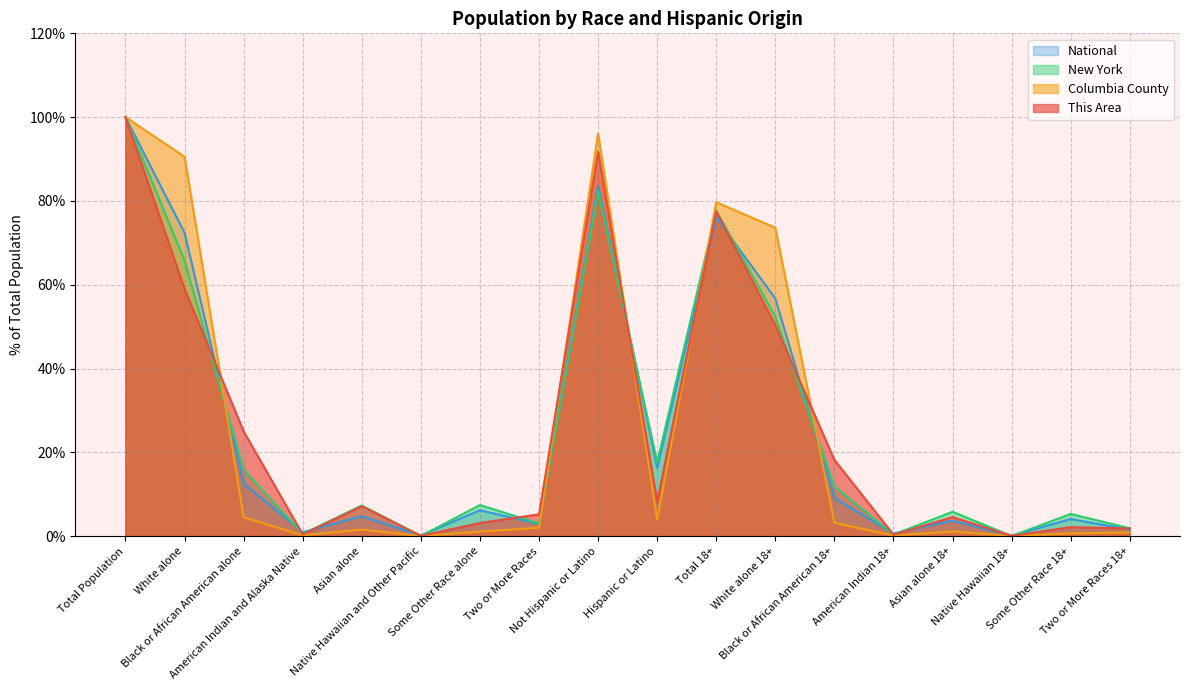

What is the sum of all National values?

451.9